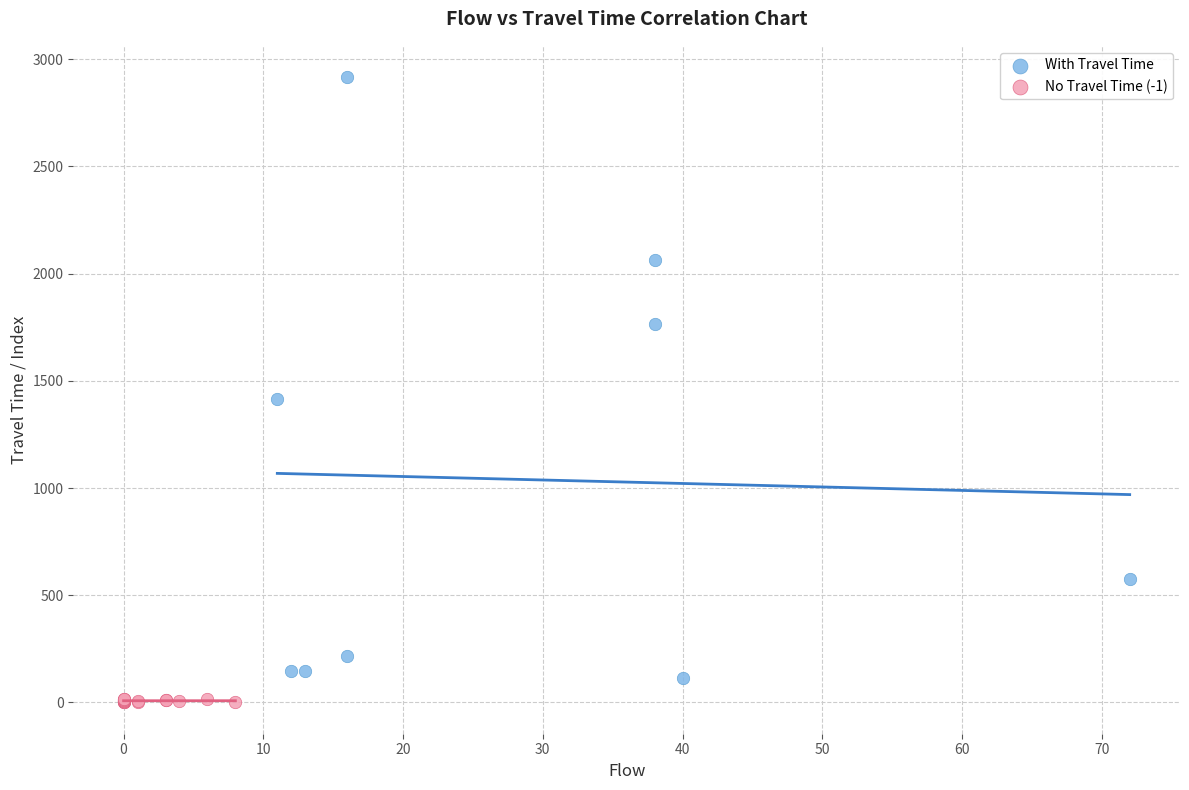

Which series reaches the maximum Y coordinate?

With Travel Time